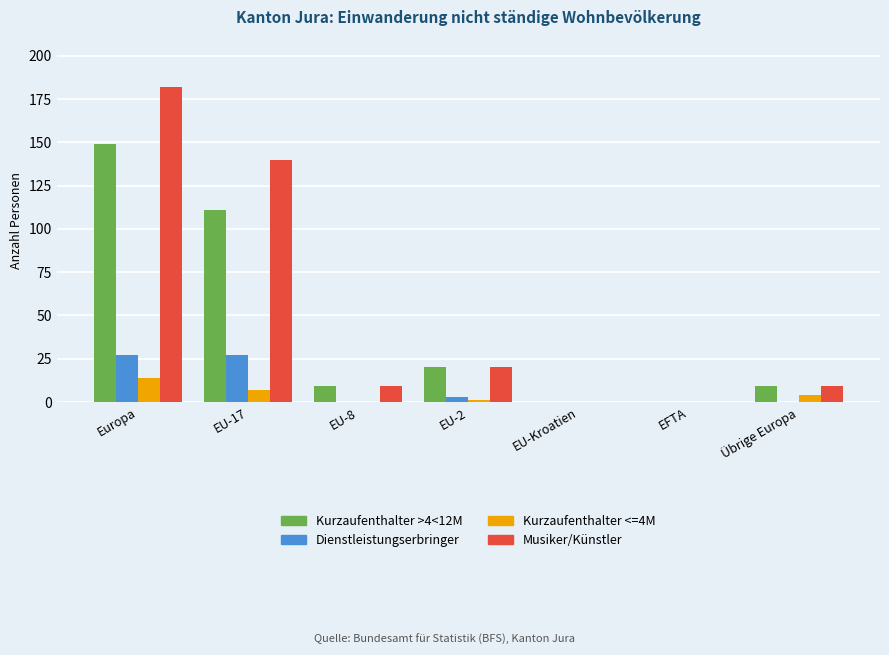

What is the approximate value of Musiker/Künstler at EU-2, to the nearest 5?

20